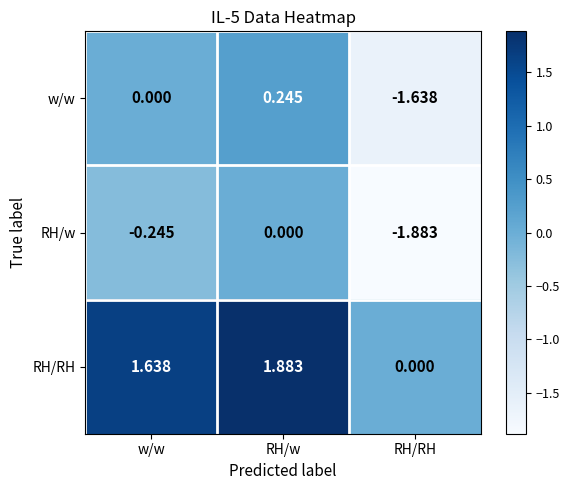

At which category is the sum across all series the highest?

RH/w